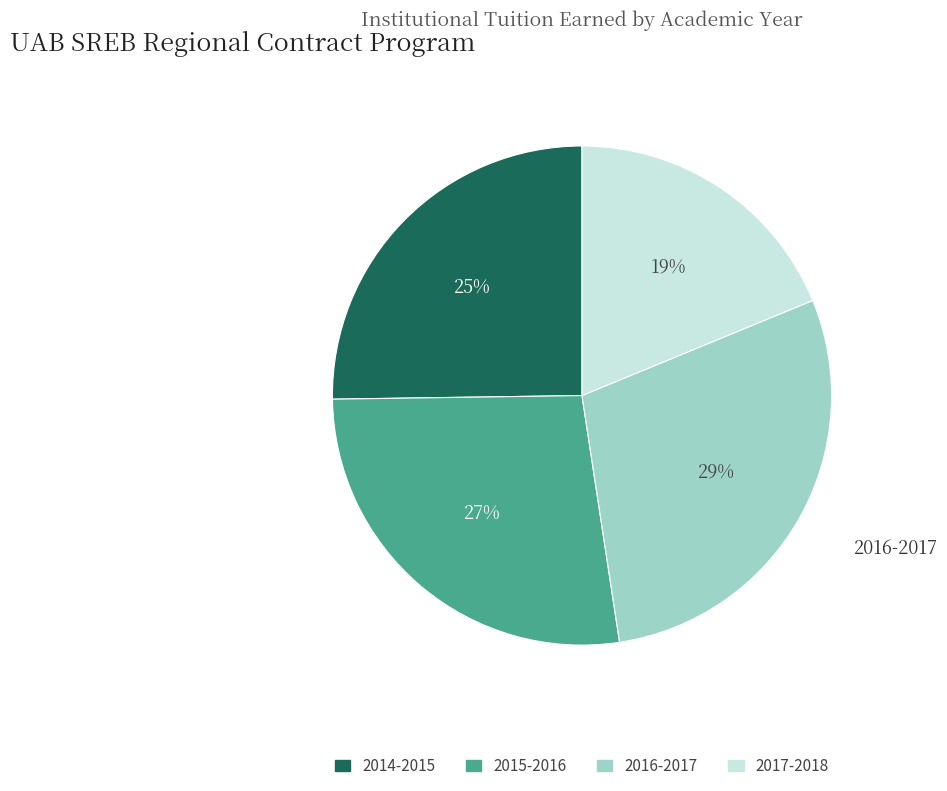

What is the smallest slice in the pie chart?

2017-2018